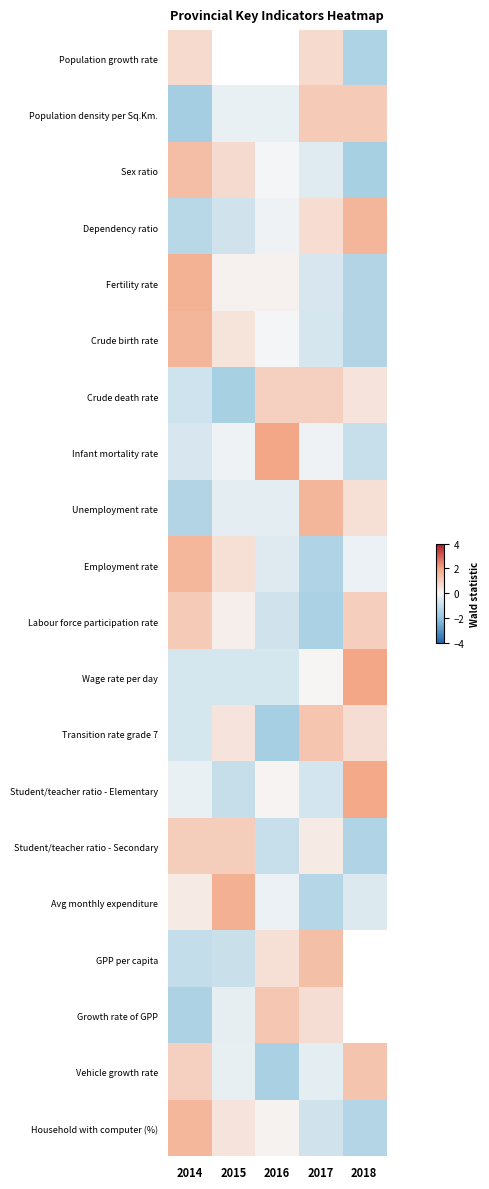

At which category is the sum across all series the highest?

2014